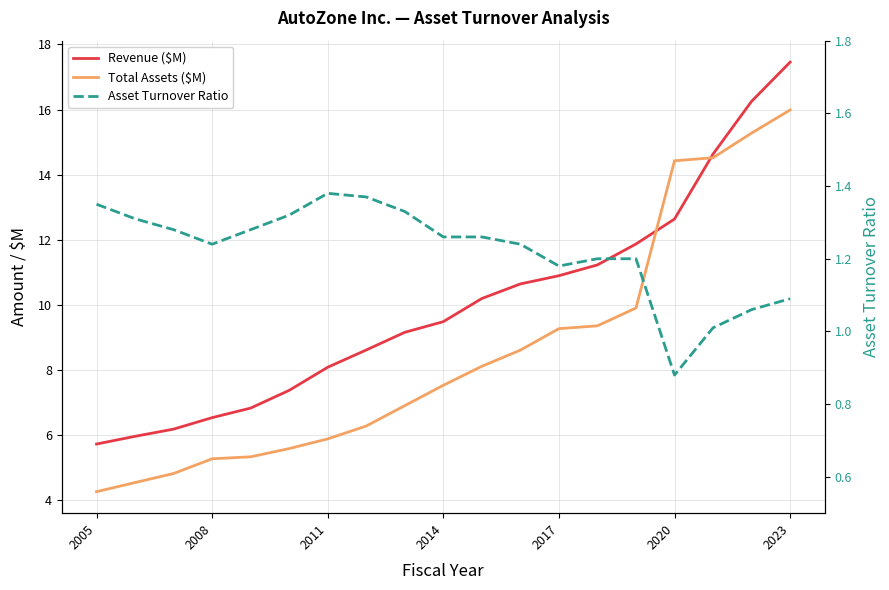

Rank the series by their maximum value, from highest to lowest.

Revenue ($M), Total Assets ($M), Asset Turnover Ratio